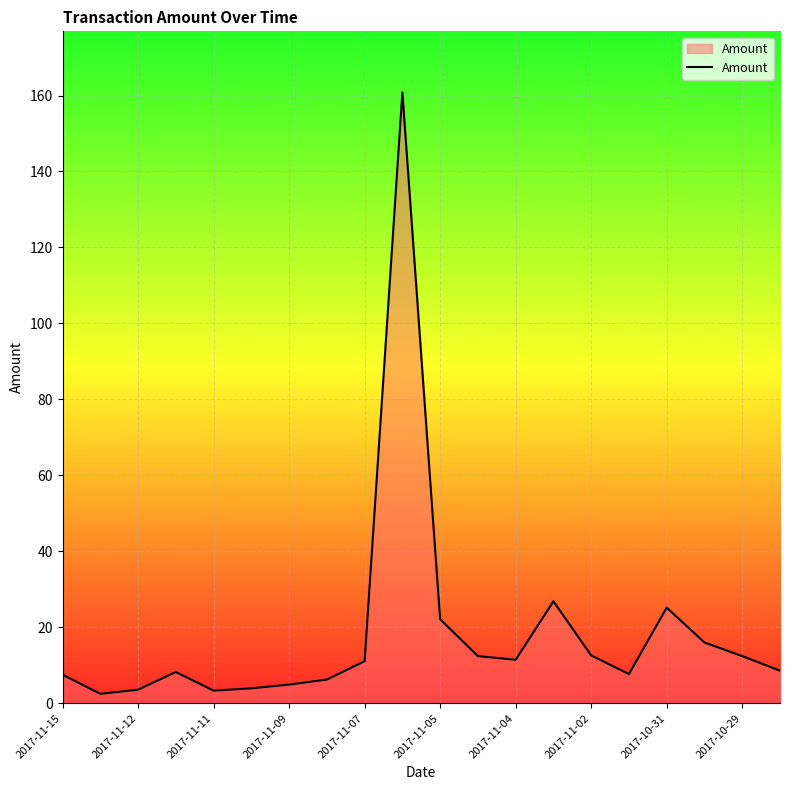

What is the greatest value displayed?

160.8